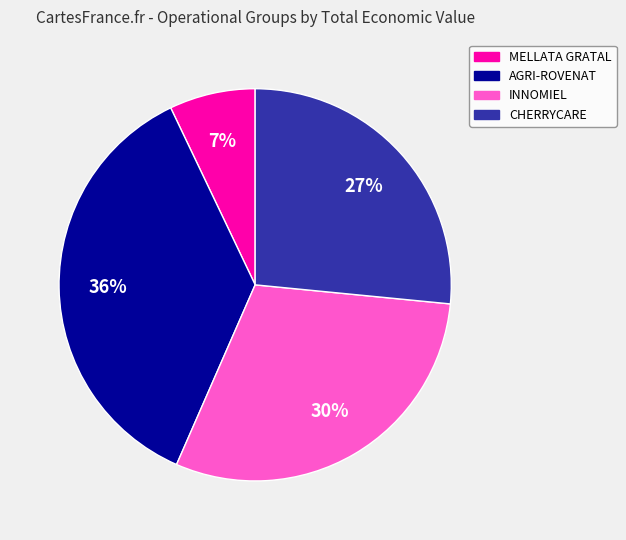

Combined, do AGRI-ROVENAT and INNOMIEL account for over 50%?

Yes